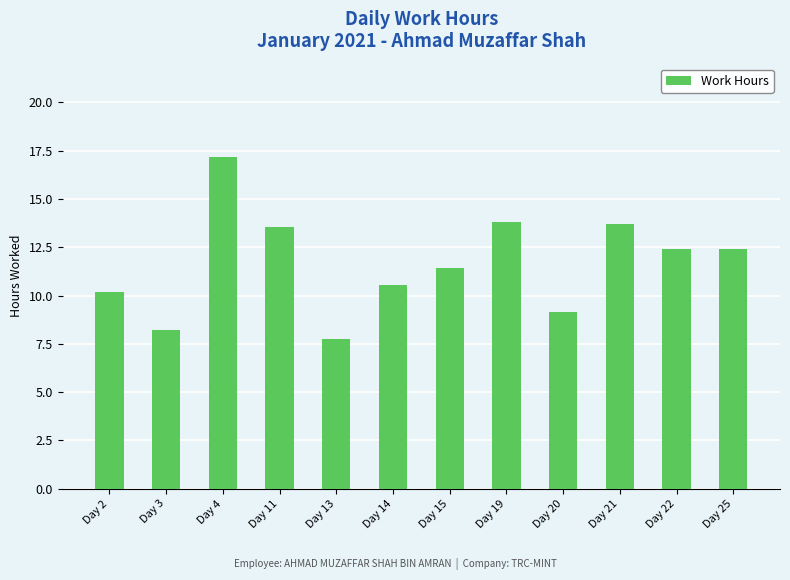

Which label corresponds to the smallest value in the chart?

Day 13